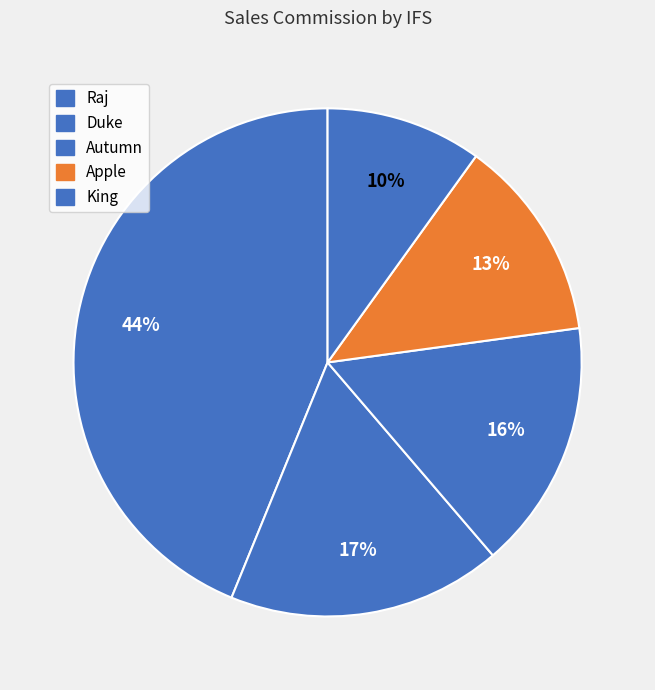

How many slices are in this pie chart?

5